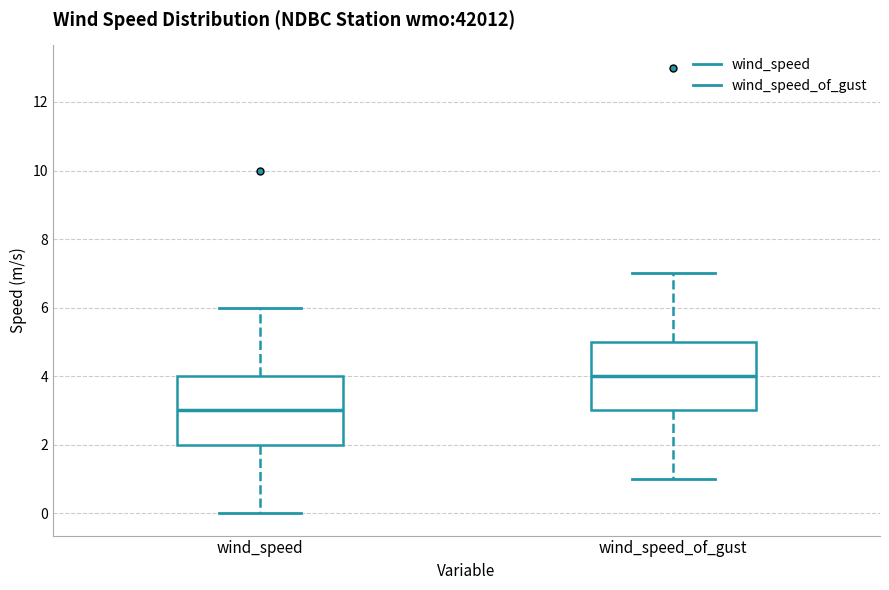

Where does the upper whisker of the box for wind_speed_of_gust end on the y-axis? The values are not printed on the chart, so give them approximately, as read against the axis.

7